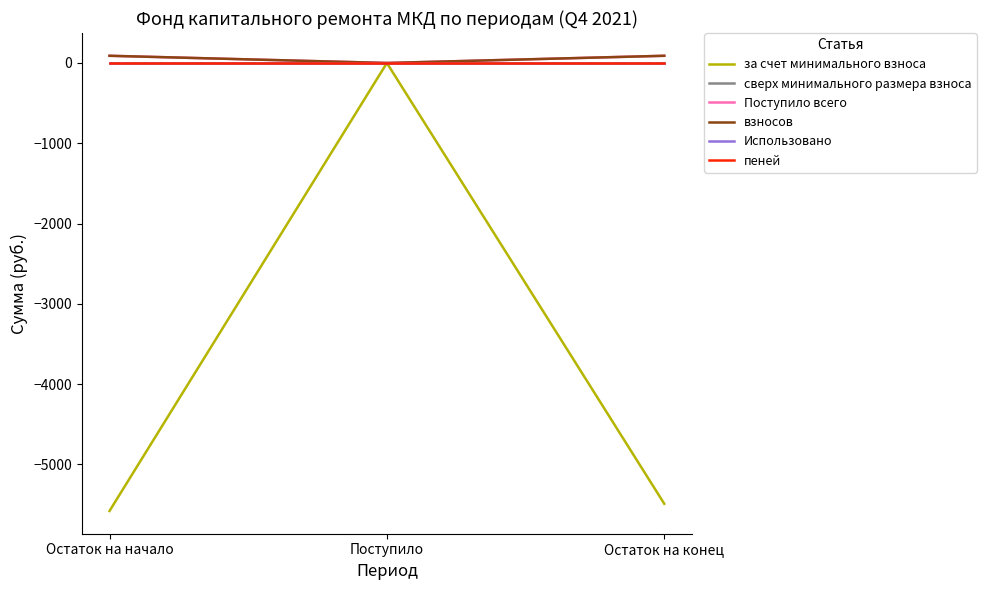

Is this an area chart (filled region under the line)?

No